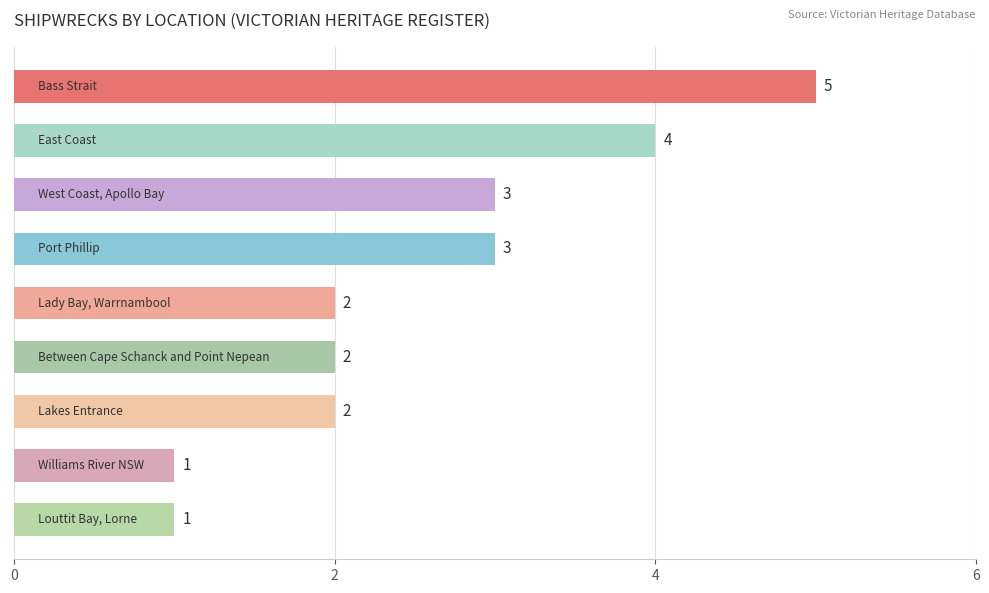

What is the difference between the maximum and minimum values?

4